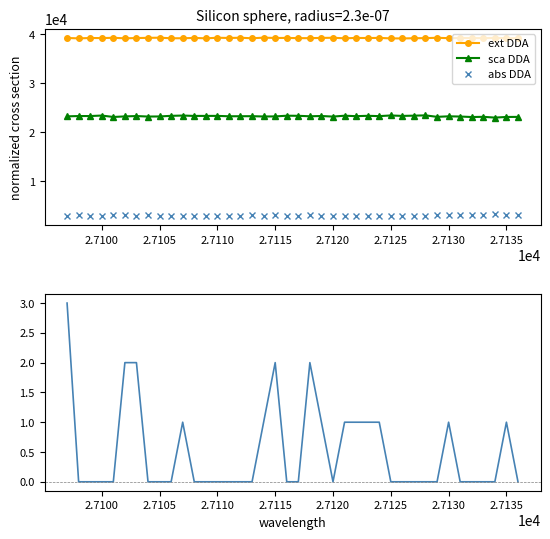

True or false: abs DDA and ext DDA intersect in this chart.

False